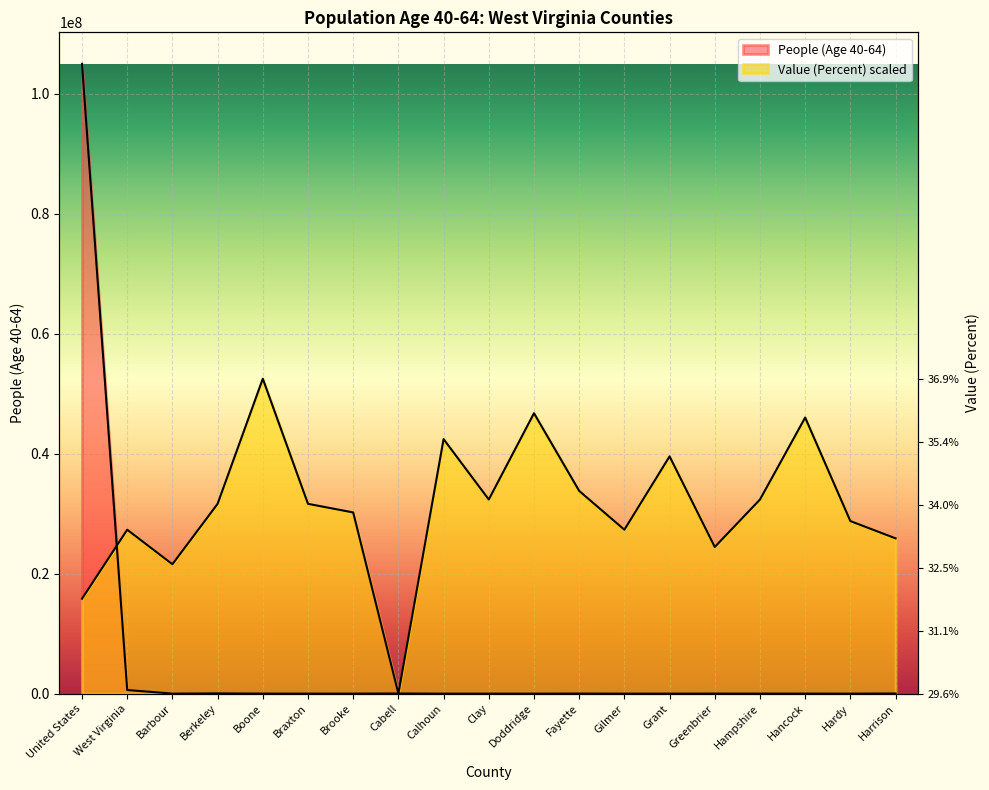

What is the difference between the highest and lowest values at Calhoun?

42422144.4